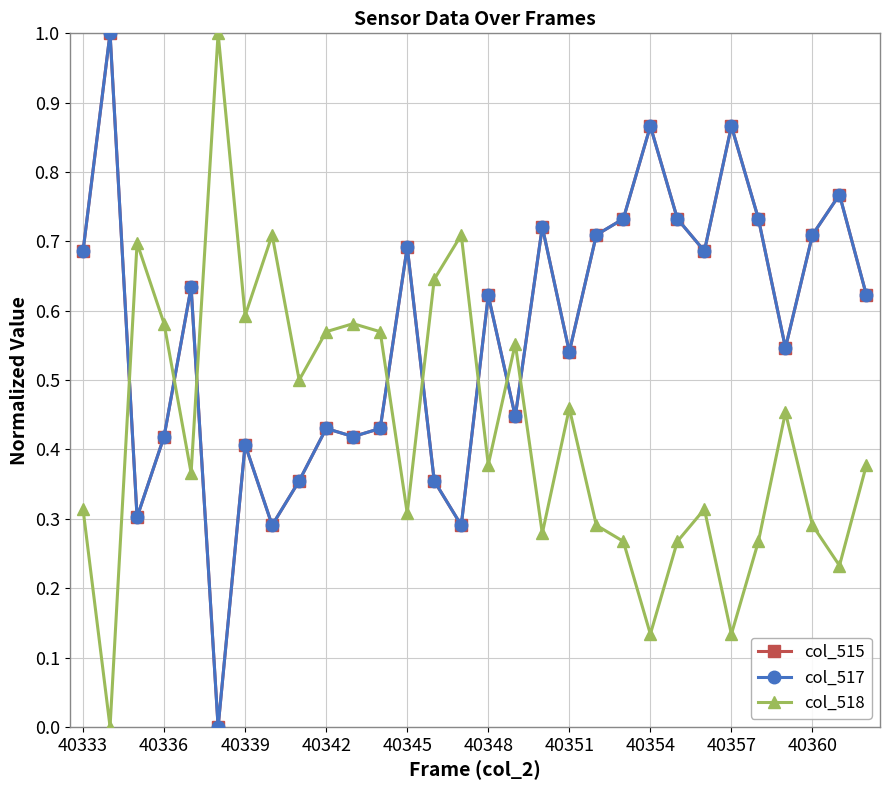

Is this an area chart (filled region under the line)?

No